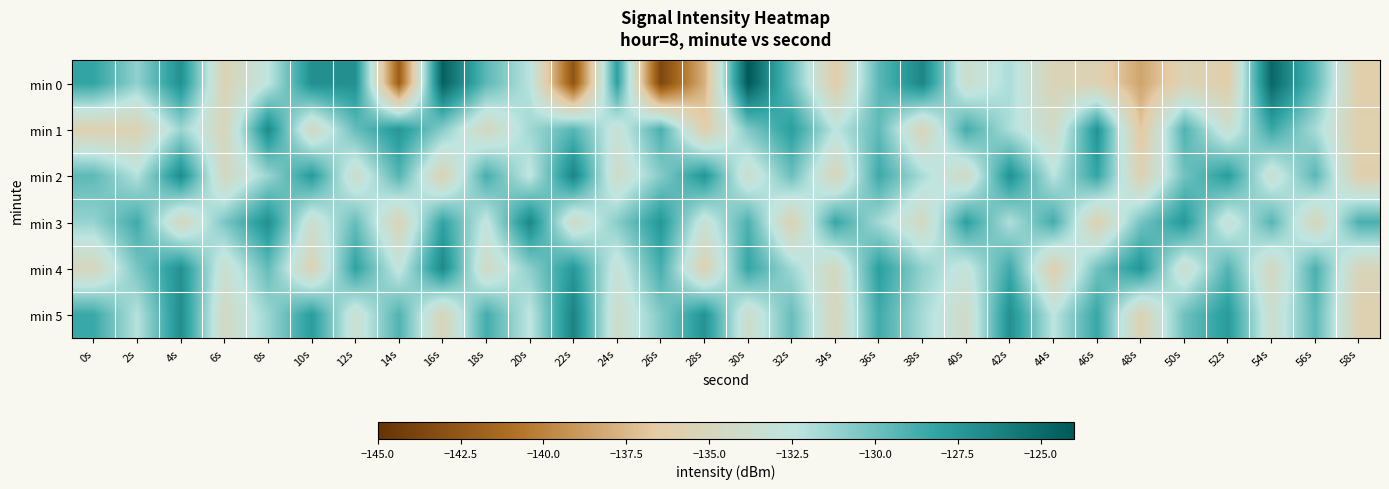

What is the difference between the highest and lowest values at 8s?

5.8